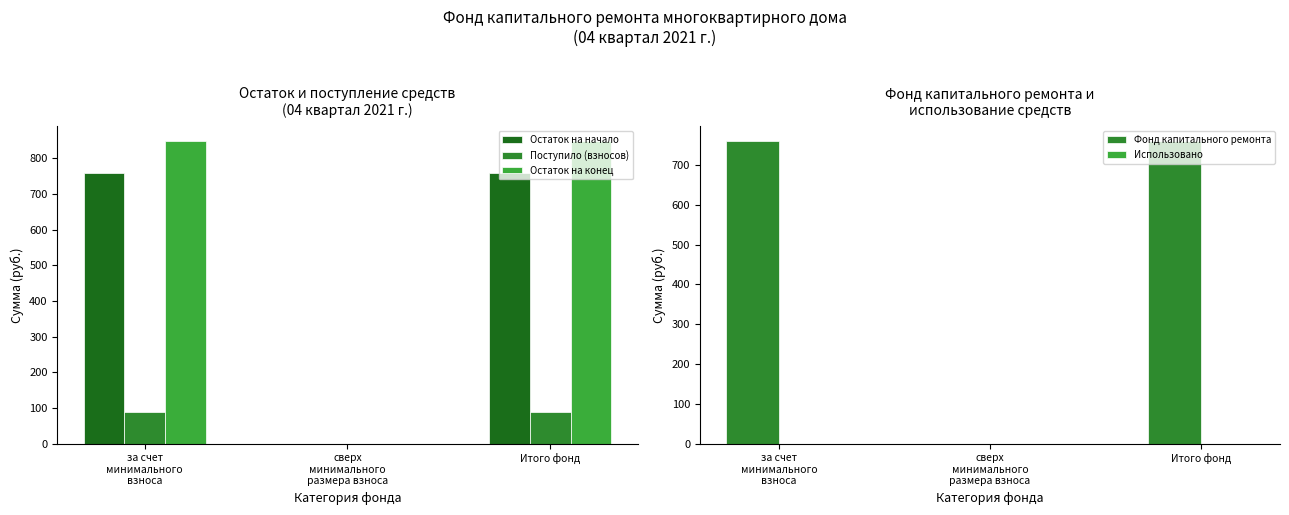

How many groups of bars are there?

3